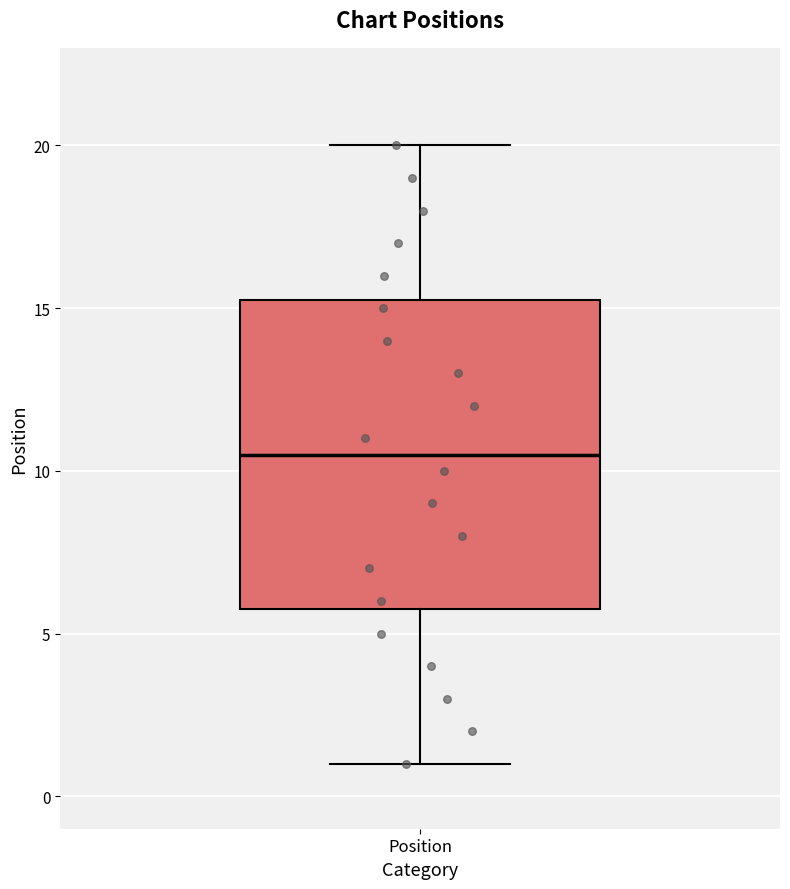

Read this box plot against the y-axis: the position of the median line, the range covered by the box, and the ends of both whiskers. The values are not printed on the chart, so give them approximately, as read against the axis.

median 10.5, box 6.0 to 15.5, whiskers 1.0 to 20.0